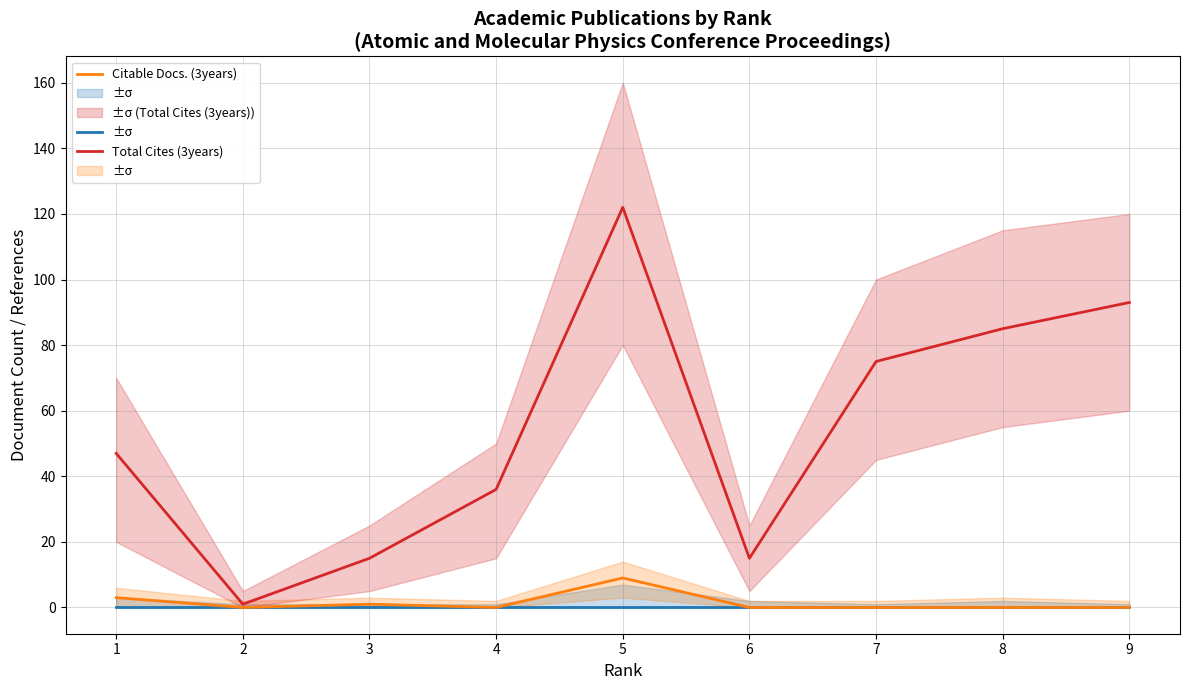

Is it true that Citable Docs. (3years) equals -6 at 6?

False